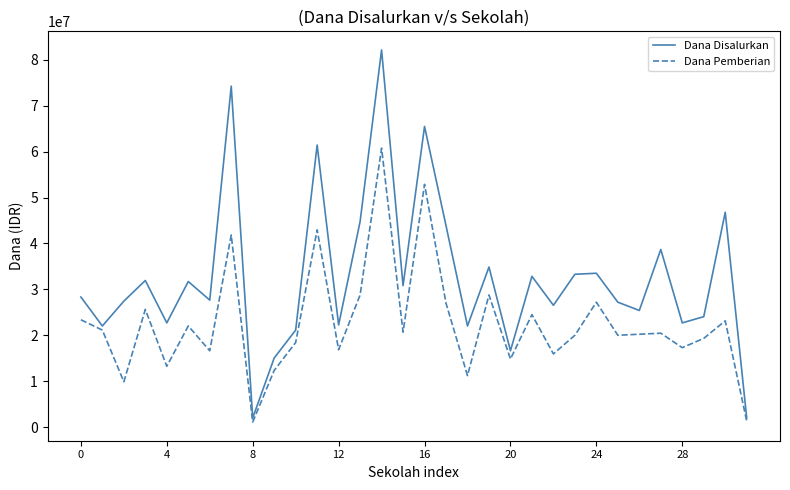

List the series in order of their peak value, highest first.

Dana Disalurkan, Dana Pemberian